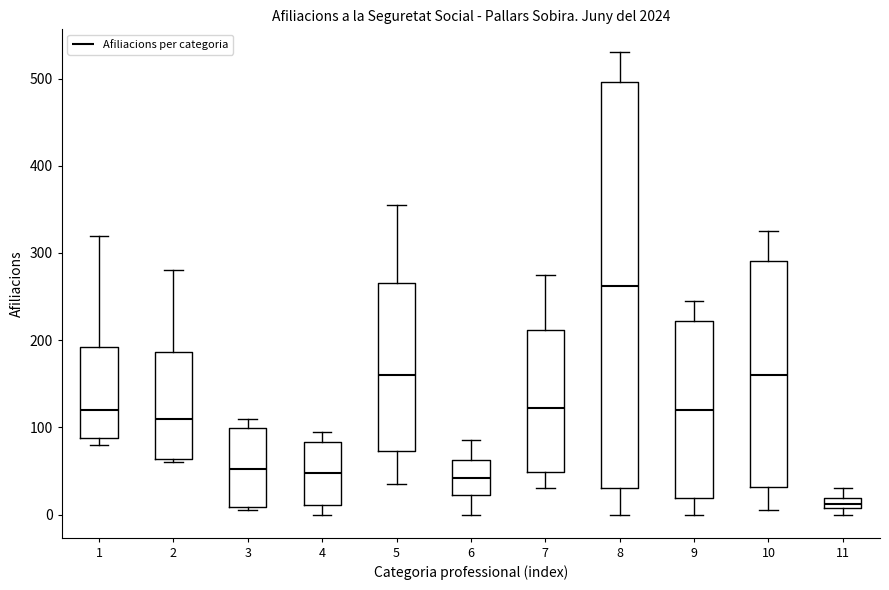

Where is the upper edge of the box at x = 4 on the y-axis? The values are not printed on the chart, so give them approximately, as read against the axis.

80